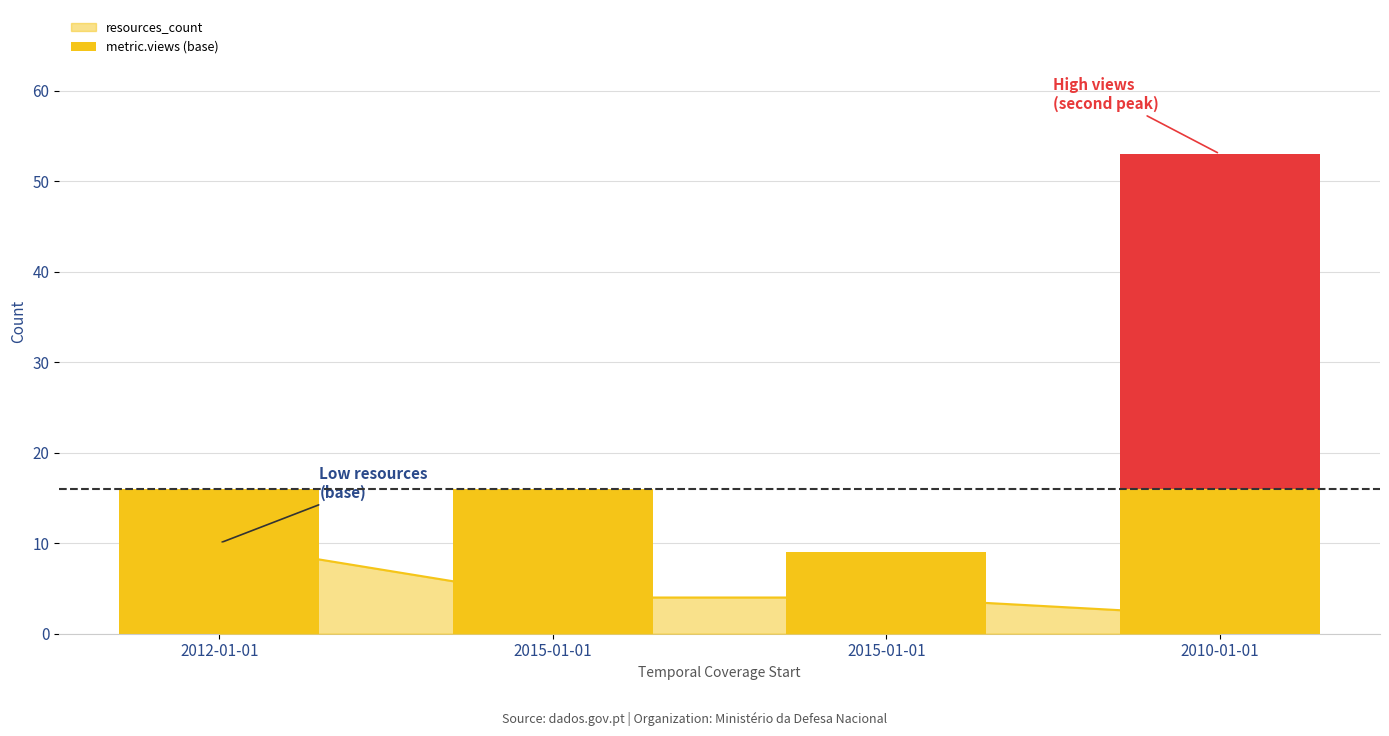

What is the value of the 4th bar from the left?

16